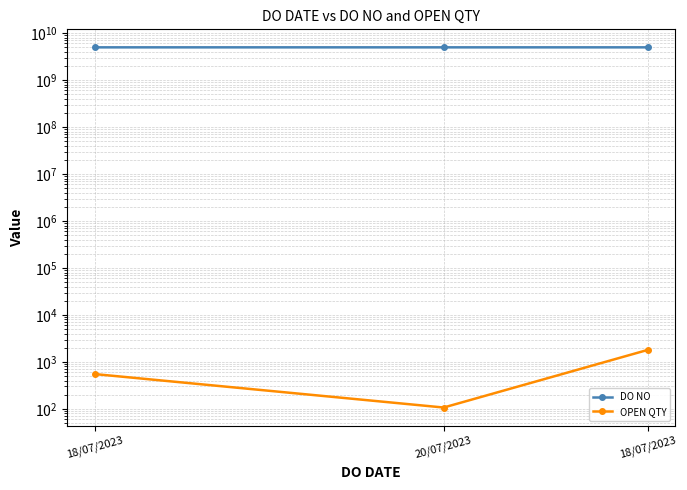

Which category has the highest value across all series?

20/07/2023